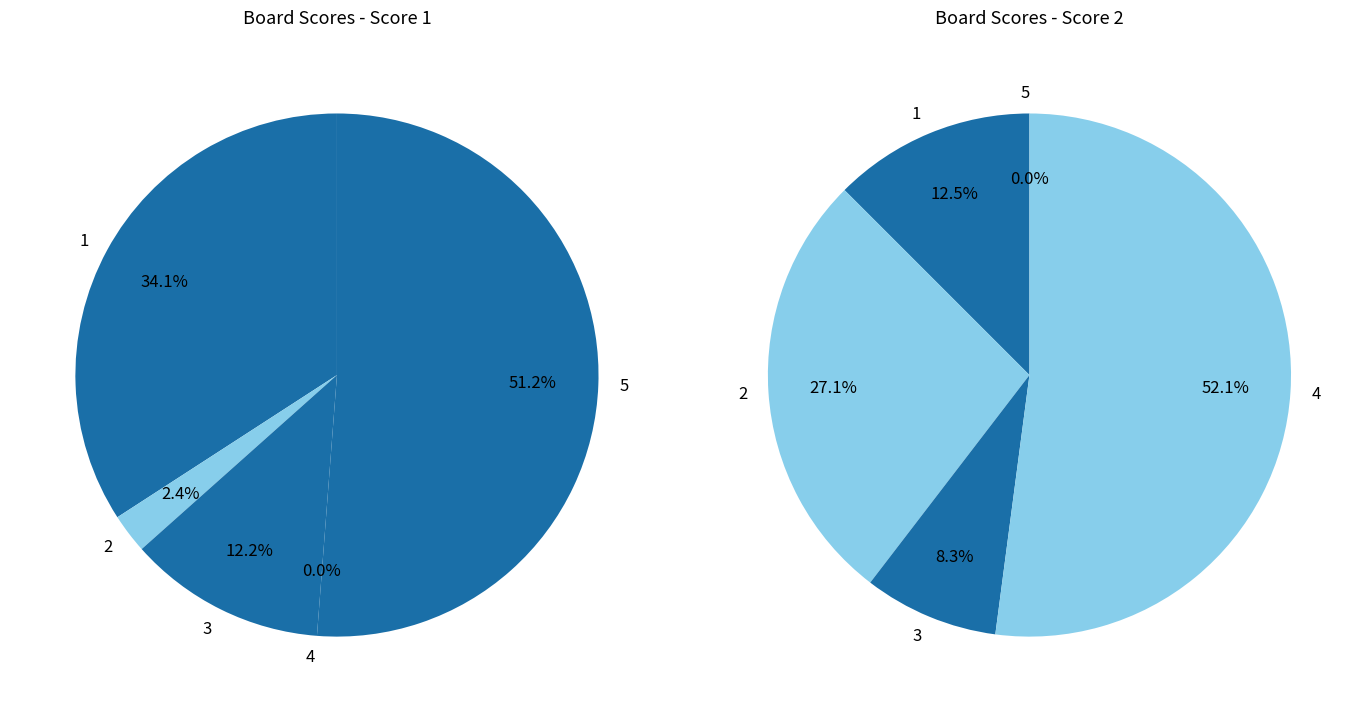

Combined, what portion of the pie is 4 and 5?

51.2%